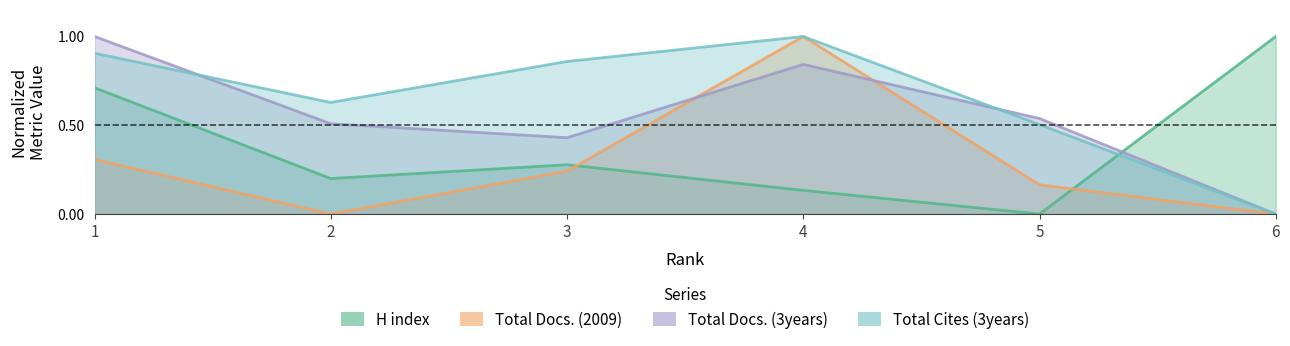

What are all the series names shown in the legend?

H index, Total Docs. (2009), Total Docs. (3years), Total Cites (3years)